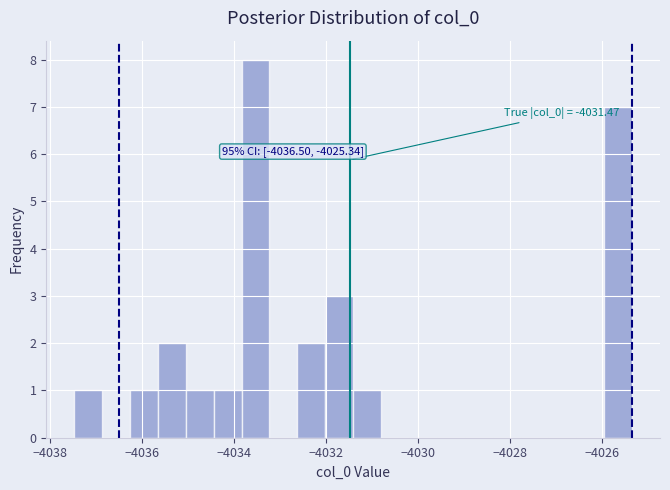

Around what value on the x-axis is the tallest bar? Give the approximate position of its centre, as read against the axis.

-4033.6